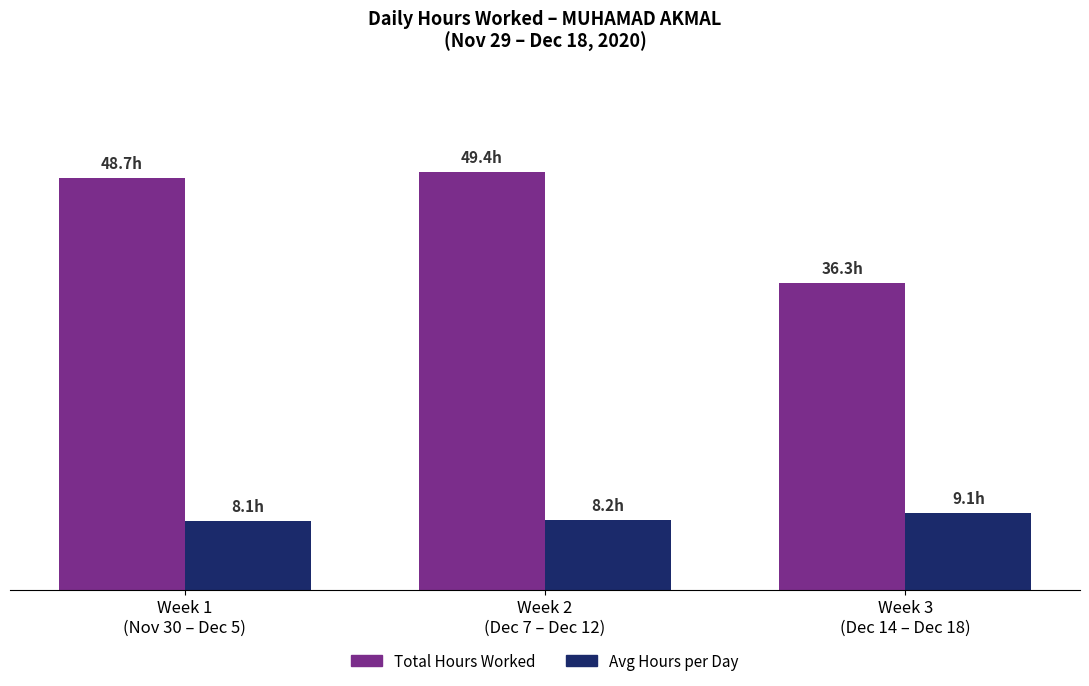

The value of Avg Hours per Day at Week 1
(Nov 30 – Dec 5) is 8.1. True or false?

True